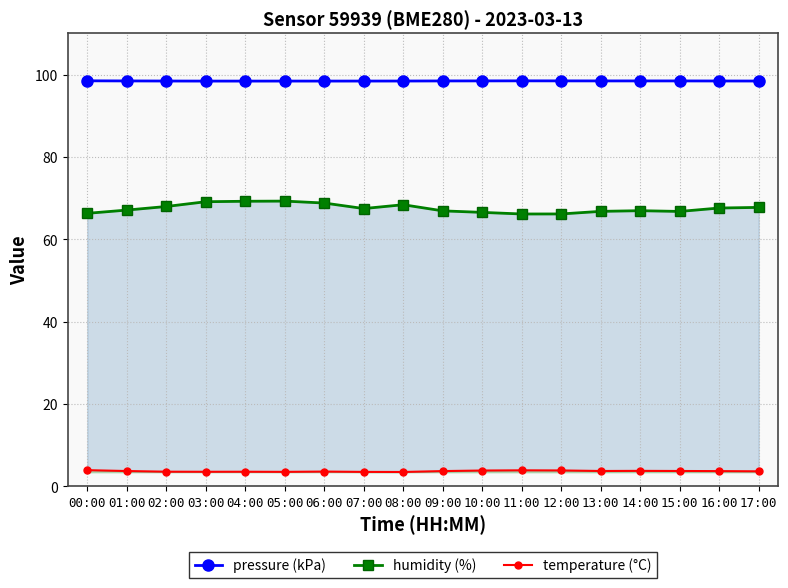

Rank the categories by temperature (°C) value from highest to lowest.

00:00, 11:00, 12:00, 10:00, 14:00, 13:00, 15:00, 01:00, 09:00, 16:00, 17:00, 06:00, 02:00, 04:00, 03:00, 05:00, 07:00, 08:00